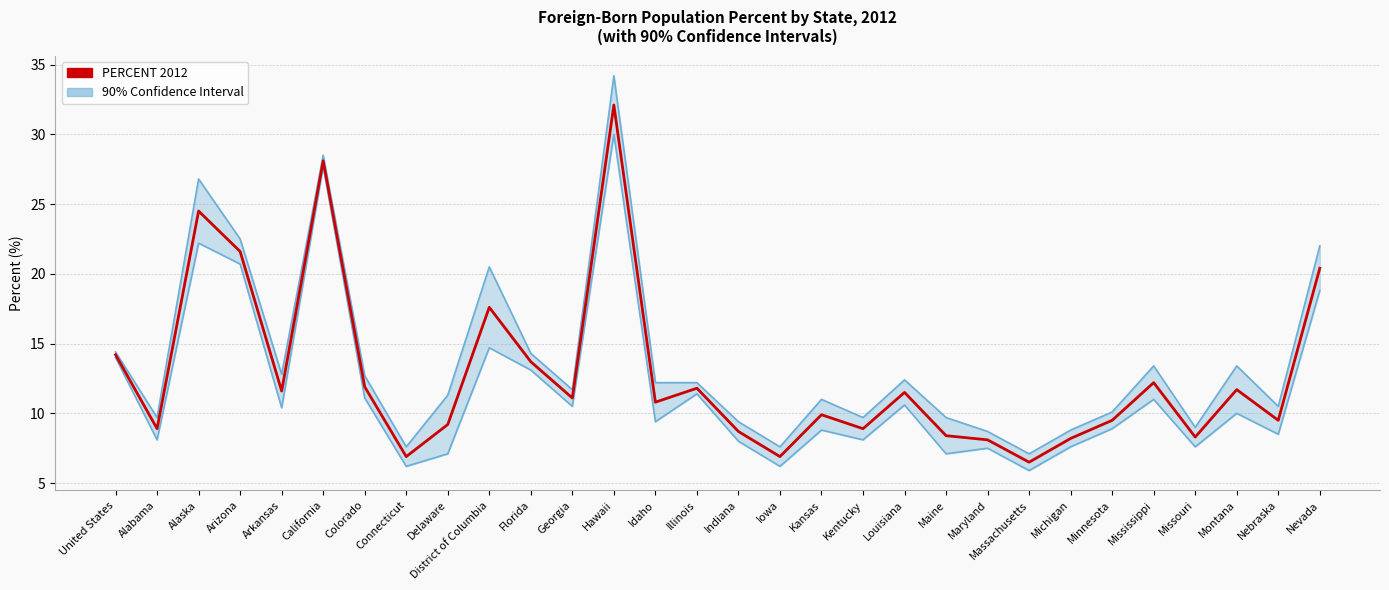

Reading left to right, extract all data points from this chart.

90% CI Lower 2012: United States=14.0	Alabama=8.1	Alaska=22.2	Arizona=20.7	Arkansas=10.4	California=27.7	Colorado=11.1	Connecticut=6.2	Delaware=7.1	District of Columbia=14.7	Florida=13.1	Georgia=10.5	Hawaii=30.0	Idaho=9.4	Illinois=11.4	Indiana=8.0	Iowa=6.2	Kansas=8.8	Kentucky=8.1	Louisiana=10.6	Maine=7.1	Maryland=7.5	Massachusetts=5.9	Michigan=7.6	Minnesota=8.9	Mississippi=11.0	Missouri=7.6	Montana=10.0	Nebraska=8.5	Nevada=18.8
PERCENT 2012: United States=14.2	Alabama=8.9	Alaska=24.5	Arizona=21.6	Arkansas=11.6	California=28.1	Colorado=11.9	Connecticut=6.9	Delaware=9.2	District of Columbia=17.6	Florida=13.7	Georgia=11.1	Hawaii=32.1	Idaho=10.8	Illinois=11.8	Indiana=8.7	Iowa=6.9	Kansas=9.9	Kentucky=8.9	Louisiana=11.5	Maine=8.4	Maryland=8.1	Massachusetts=6.5	Michigan=8.2	Minnesota=9.5	Mississippi=12.2	Missouri=8.3	Montana=11.7	Nebraska=9.5	Nevada=20.4